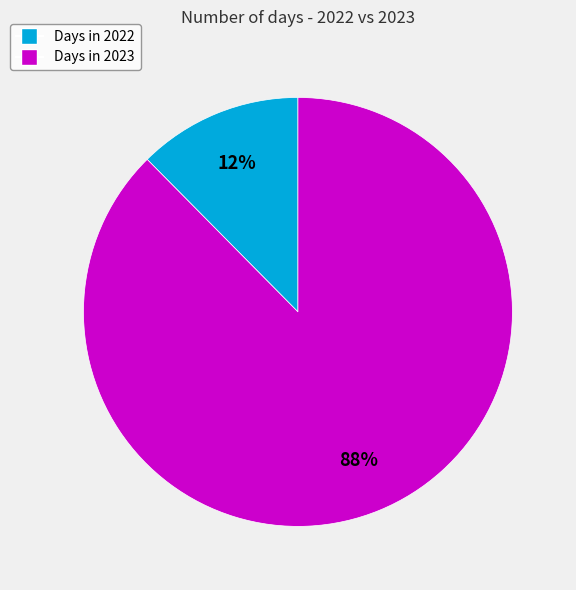

Is there a majority slice in this chart?

Yes